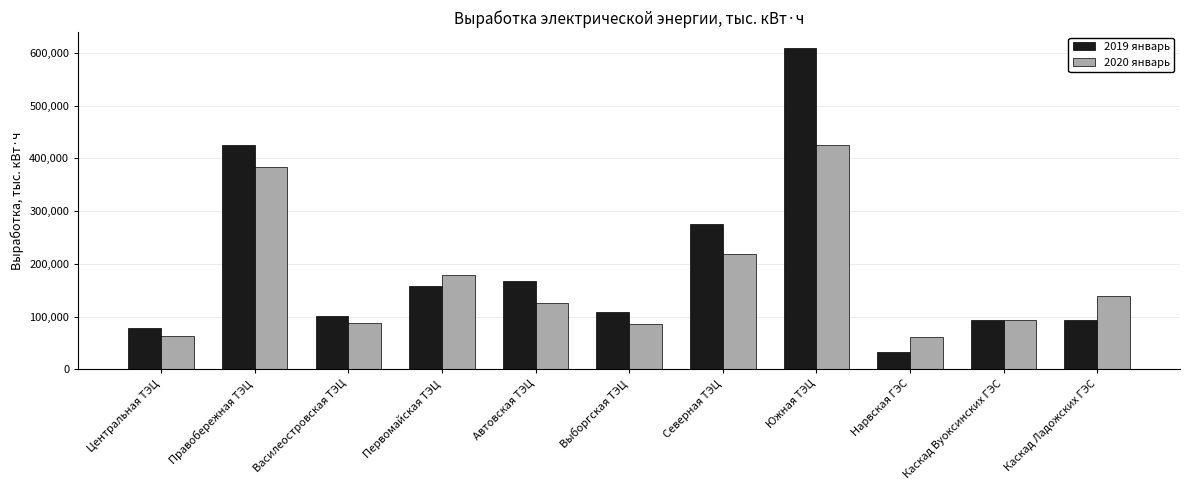

What is the label of the 5th bar from the left?

Автовская ТЭЦ